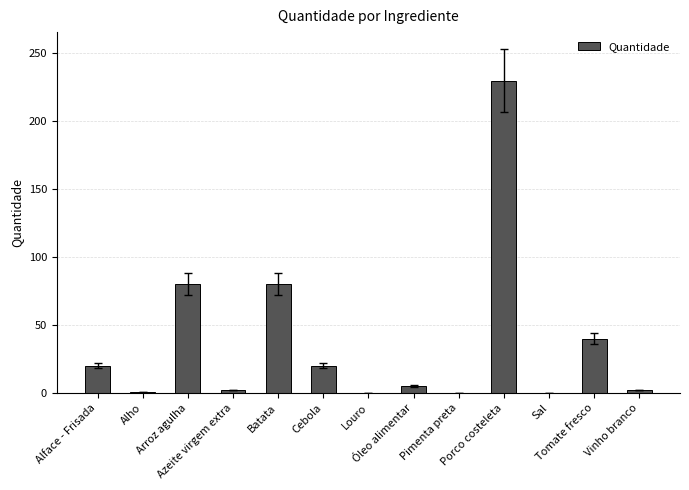

What is the maximum value shown in the chart?

230.0